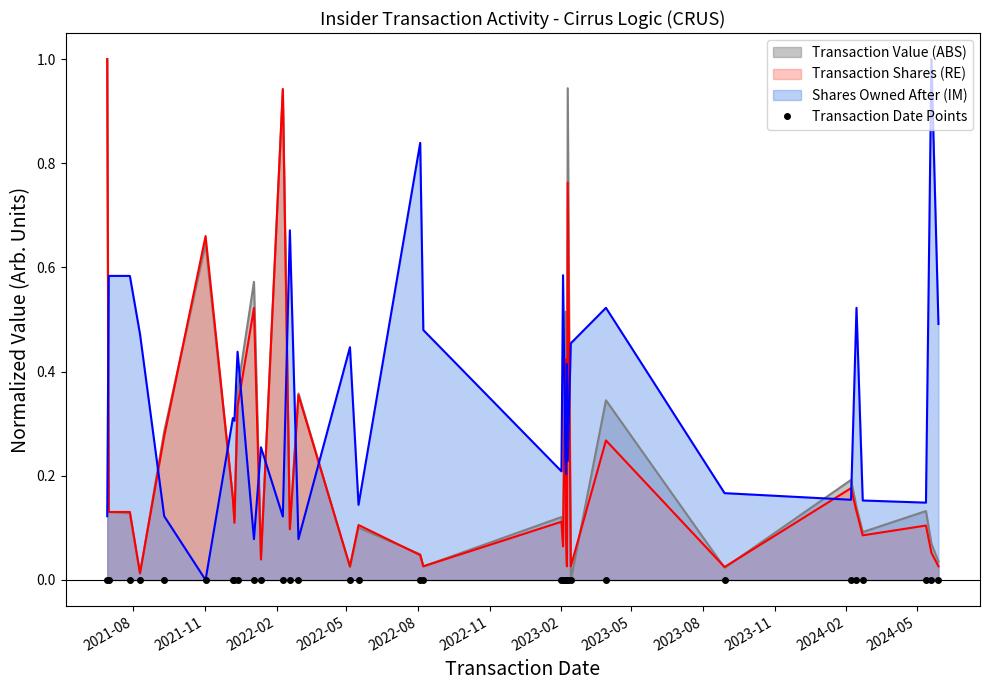

How many values in transactionValue are above zero?

32